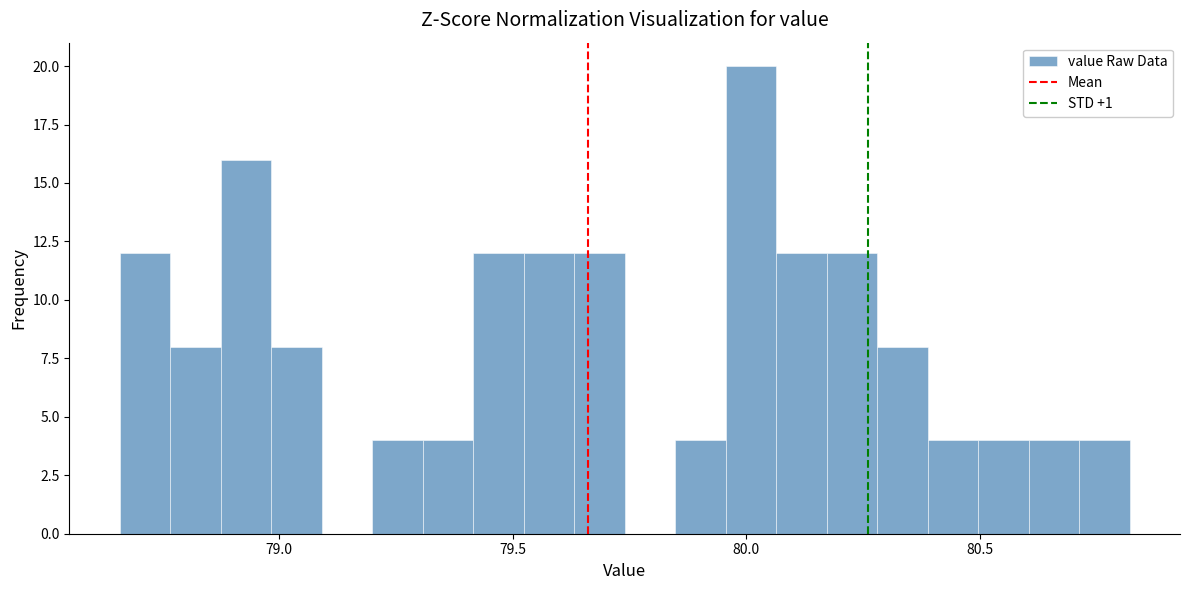

Around what value on the x-axis is the tallest bar? Give the approximate position of its centre, as read against the axis.

80.00